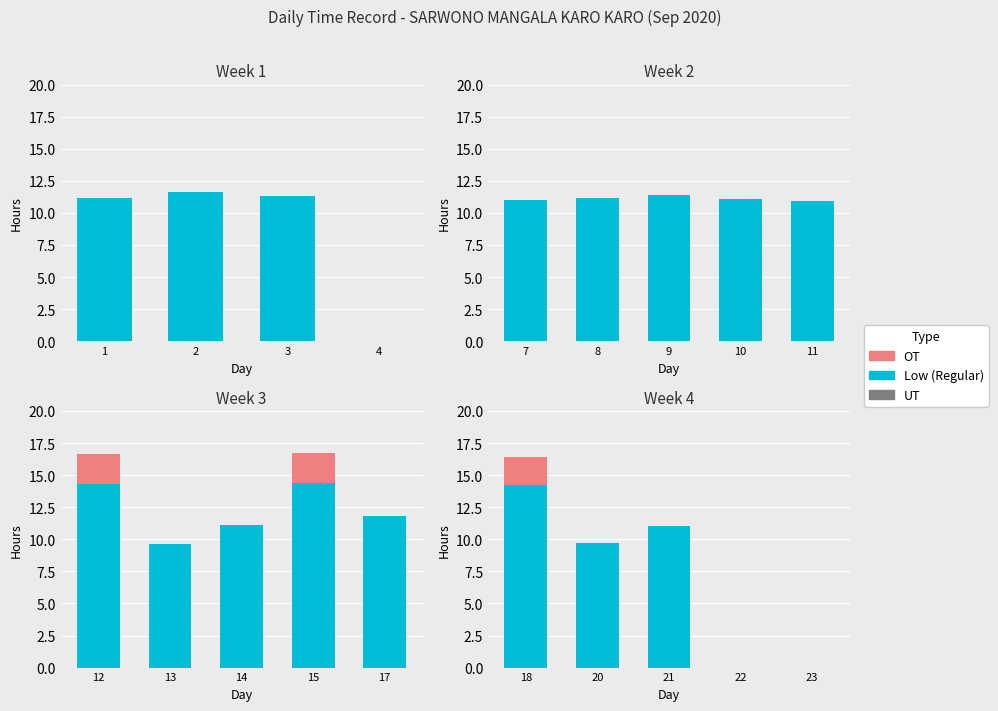

Which series changed the most between 18 and 23?

Low